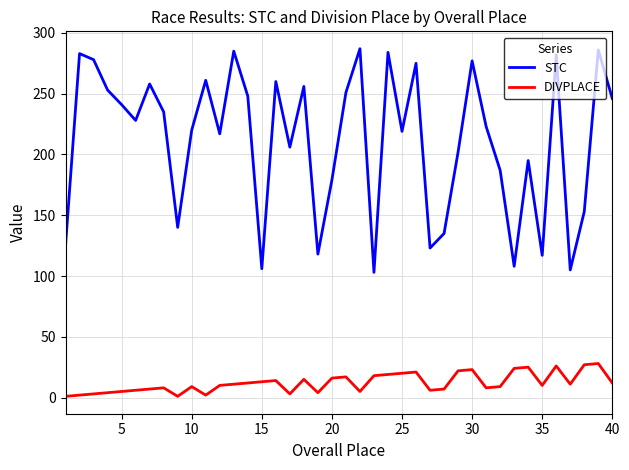

Rank the series by their maximum value, from highest to lowest.

STC, DIVPLACE